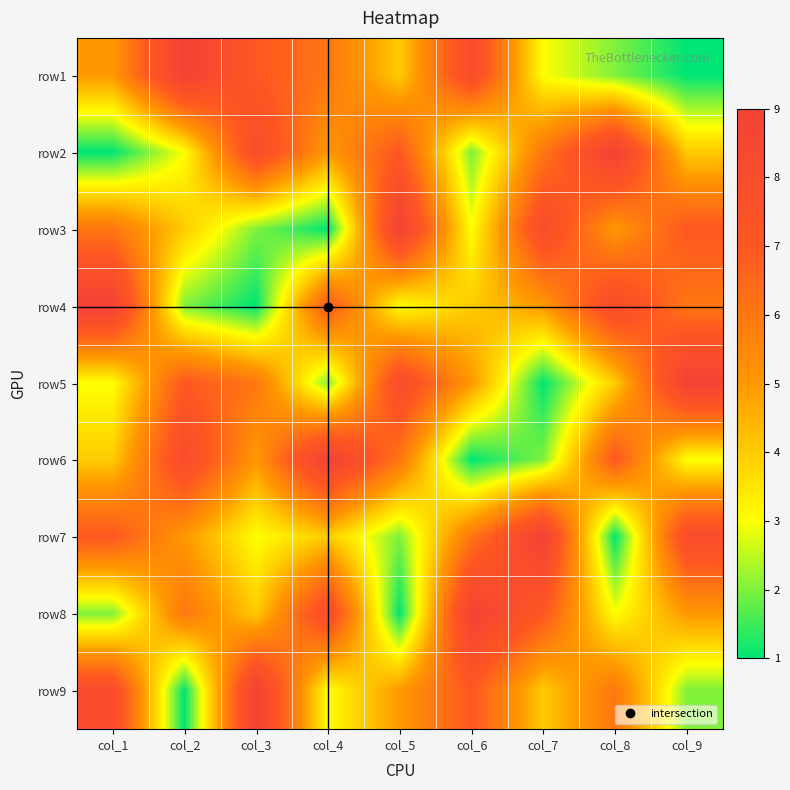

Between col_5 and col_2, which is larger?

col_2